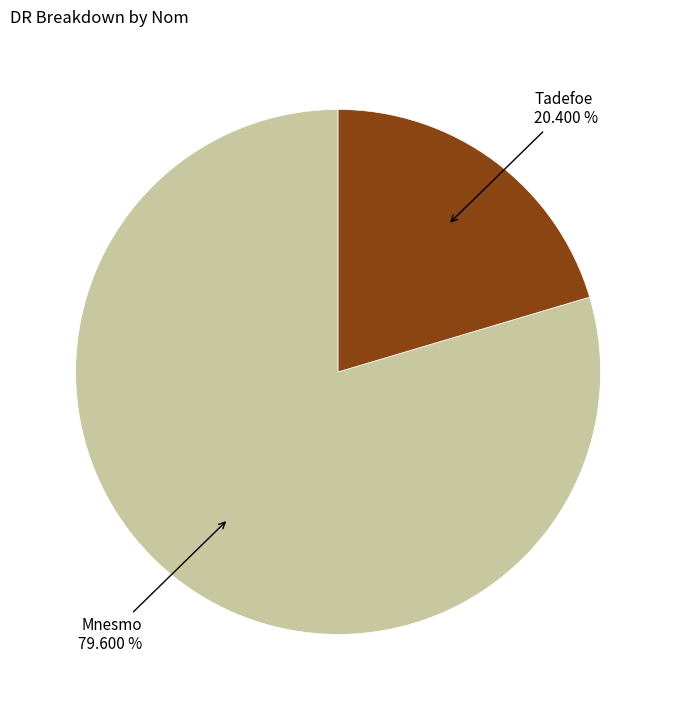

Is there any slice that represents more than half of the pie?

Yes